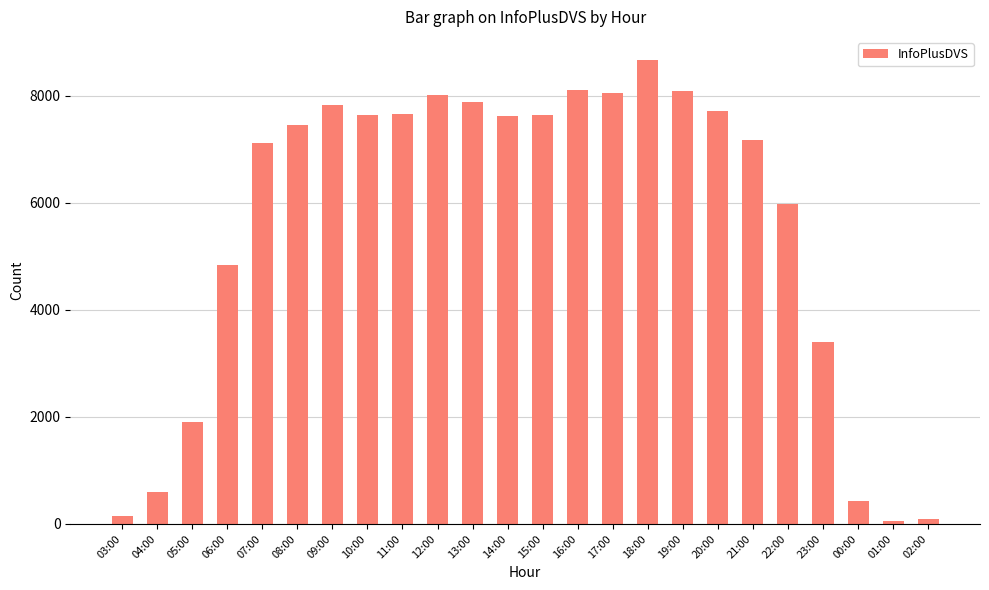

Count the number of categories in the chart.

24